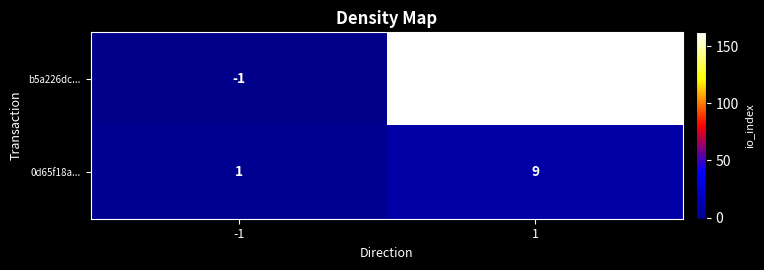

What is the average value of the 0d65f18a... series?

5